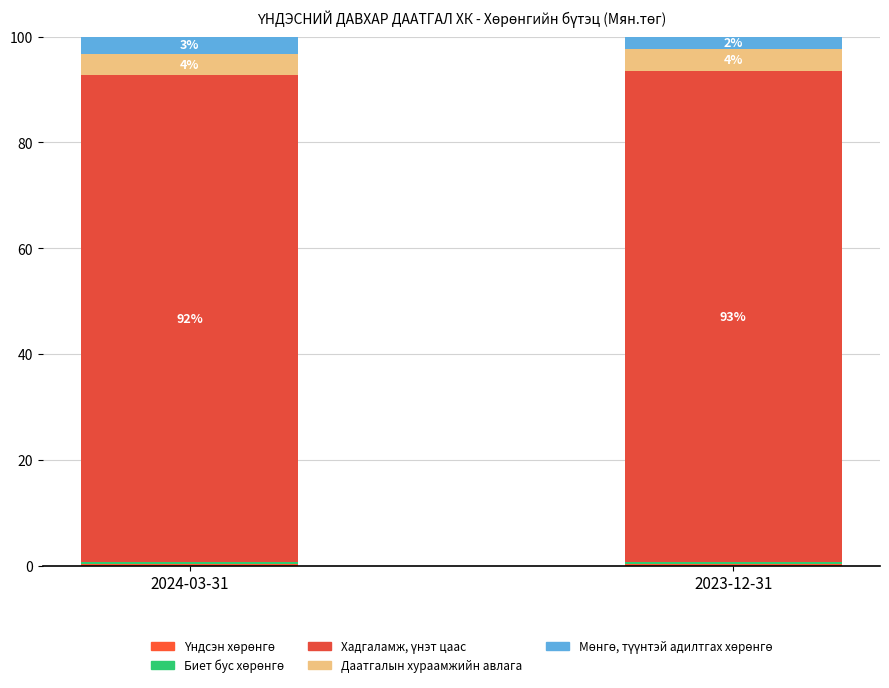

At which label is Биет бус хөрөнгө closest to 0?

2024-03-31